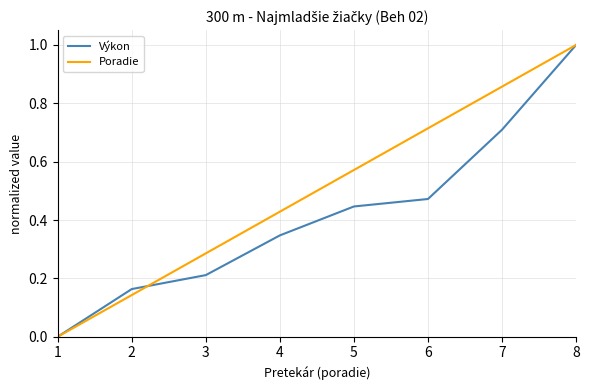

What is the total value across all series at 6?

1.2